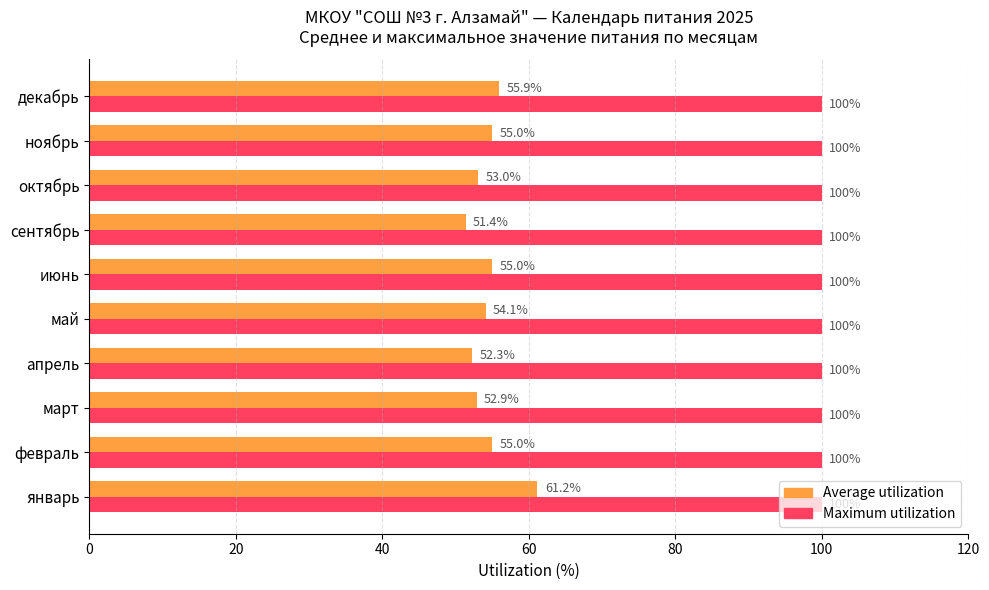

Rank the series by their maximum value, from highest to lowest.

Maximum utilization, Average utilization